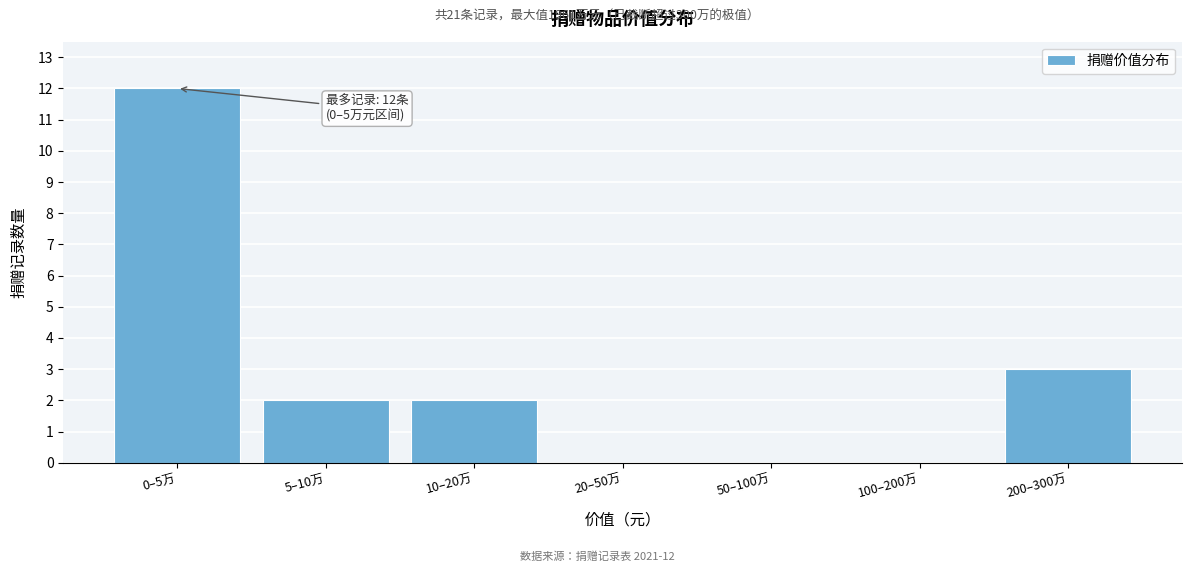

Reading left to right, list all the values displayed in this chart.

0–5万=12	5–10万=2	10–20万=2	20–50万=0	50–100万=0	100–200万=0	200–300万=3